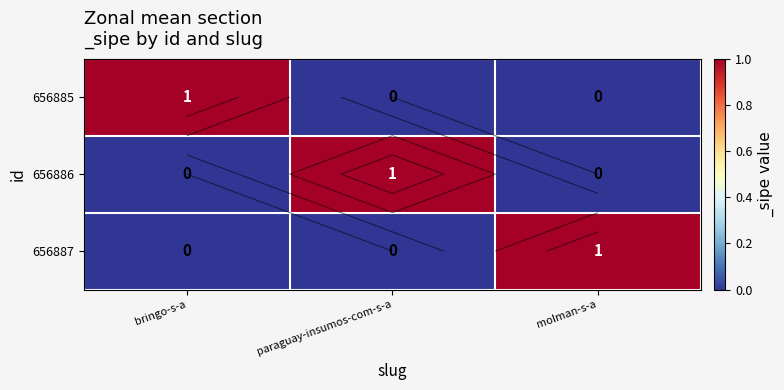

Count the 656886 values in the range 0 to 1.

3